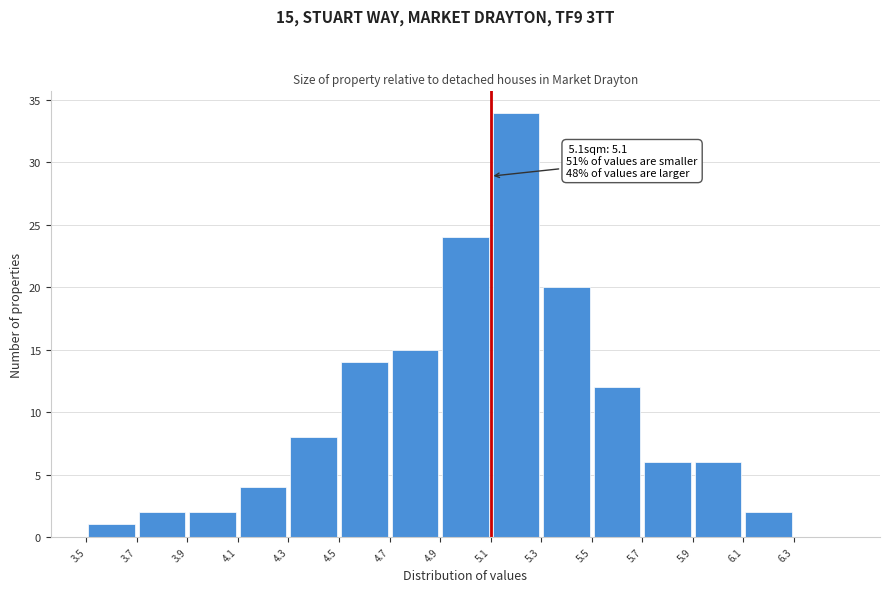

Which range on the x-axis has the tallest bar?

5.1 to 5.3